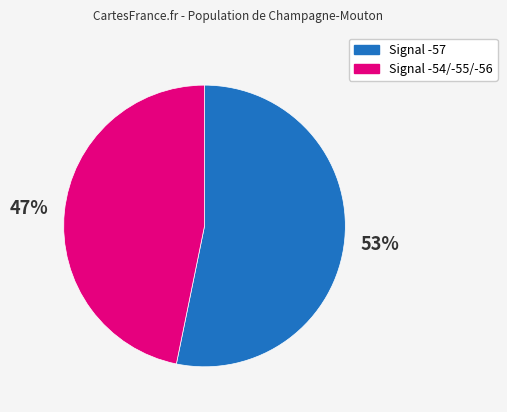

To the nearest percent, what is the difference between the largest and smallest slice percentages?

6%